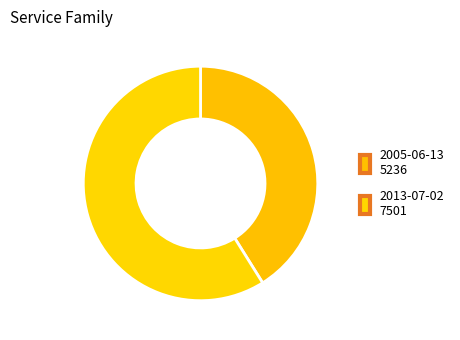

How many segments does this pie chart have?

2